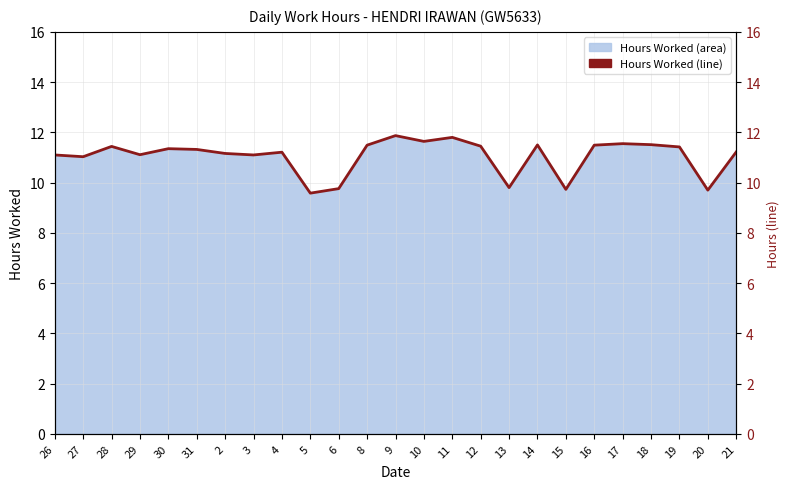

Rank the categories by value from highest to lowest.

9, 11, 10, 17, 18, 14, 8, 16, 12, 28, 19, 30, 31, 21, 4, 2, 29, 26, 3, 27, 13, 6, 15, 20, 5